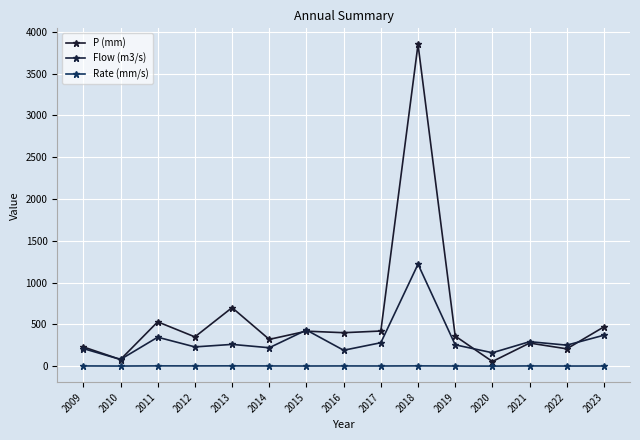

Does the chart display data point markers on the line(s)?

Yes